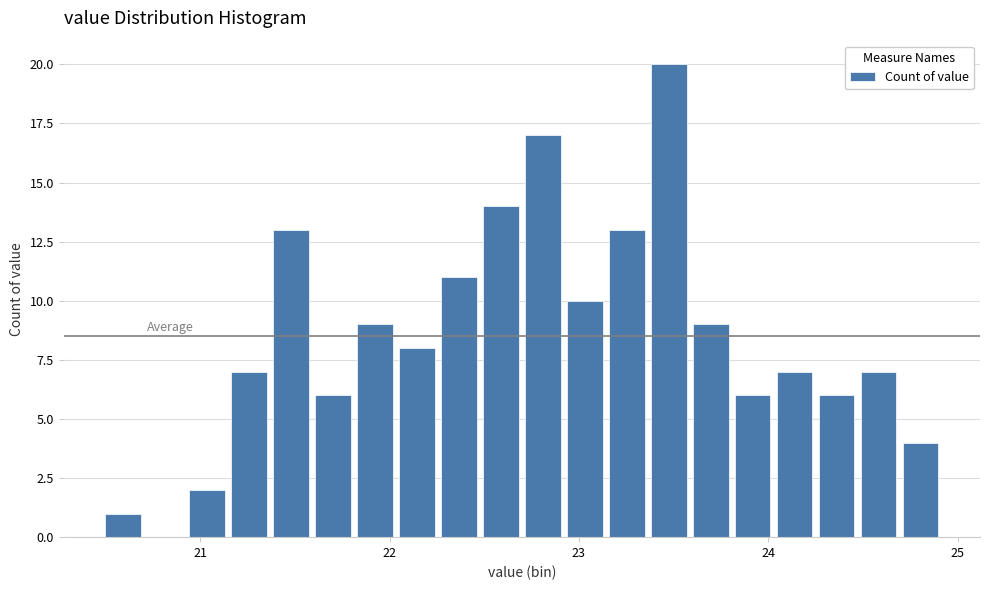

Read against the x-axis, roughly where is the centre of the tallest bar?

23.5